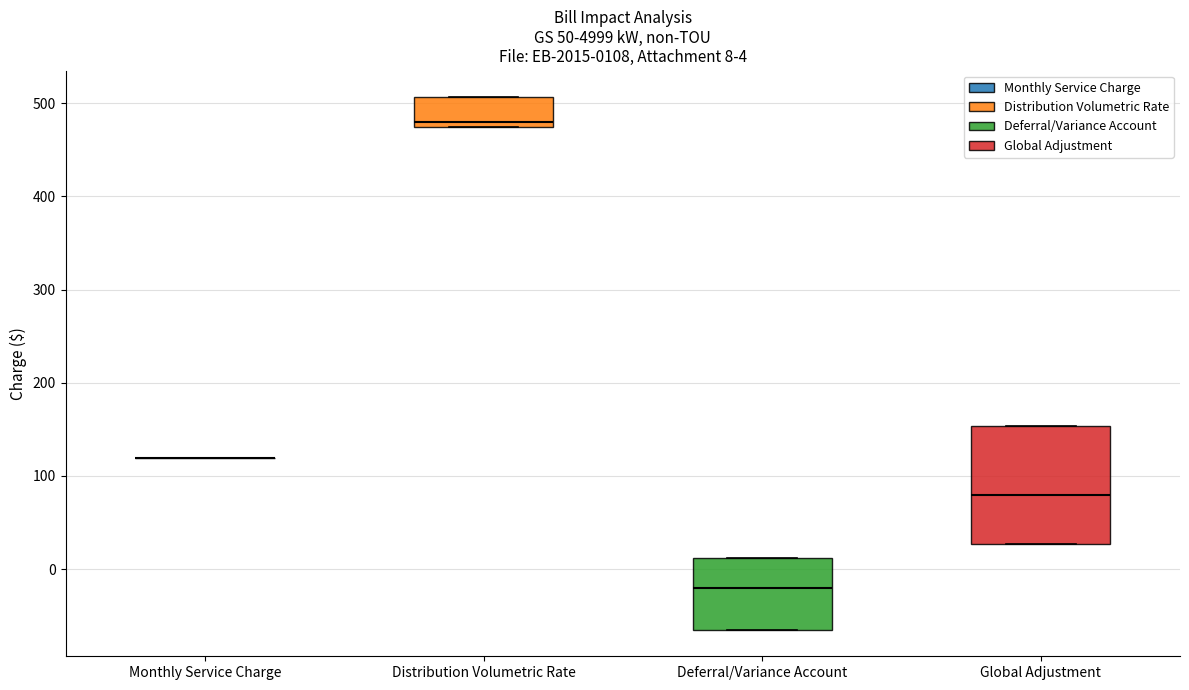

Which box is the tallest, from its lower edge to its upper edge?

Global Adjustment